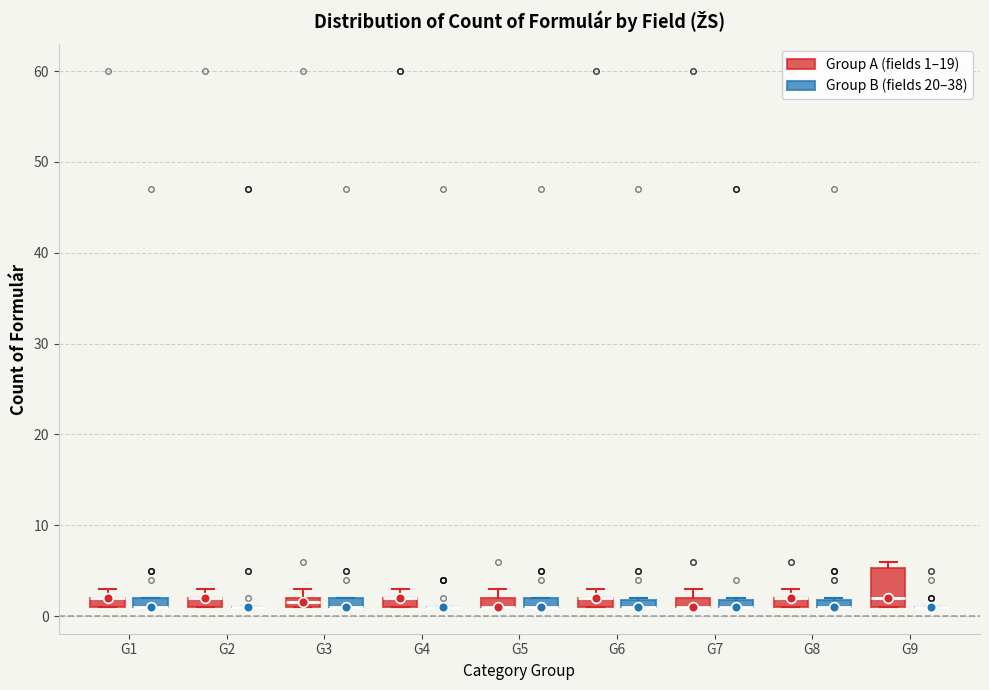

Which box is the tallest, from its lower edge to its upper edge?

G9 (Group A (fields 1–19))